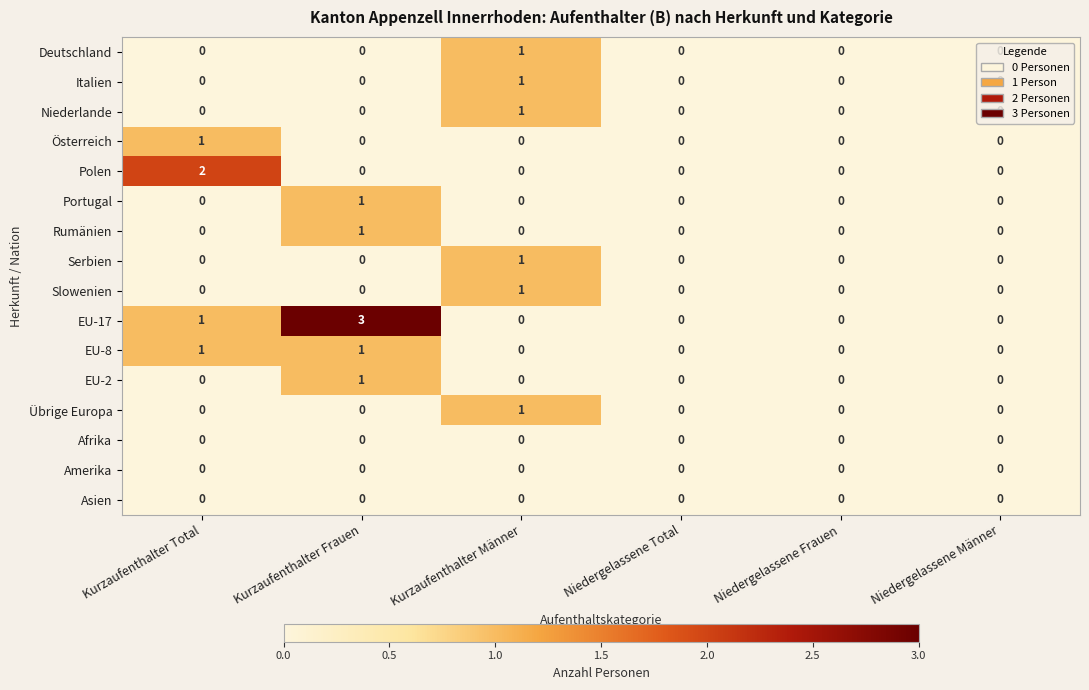

Is it true that Portugal equals 0 at Niedergelassene Männer?

True